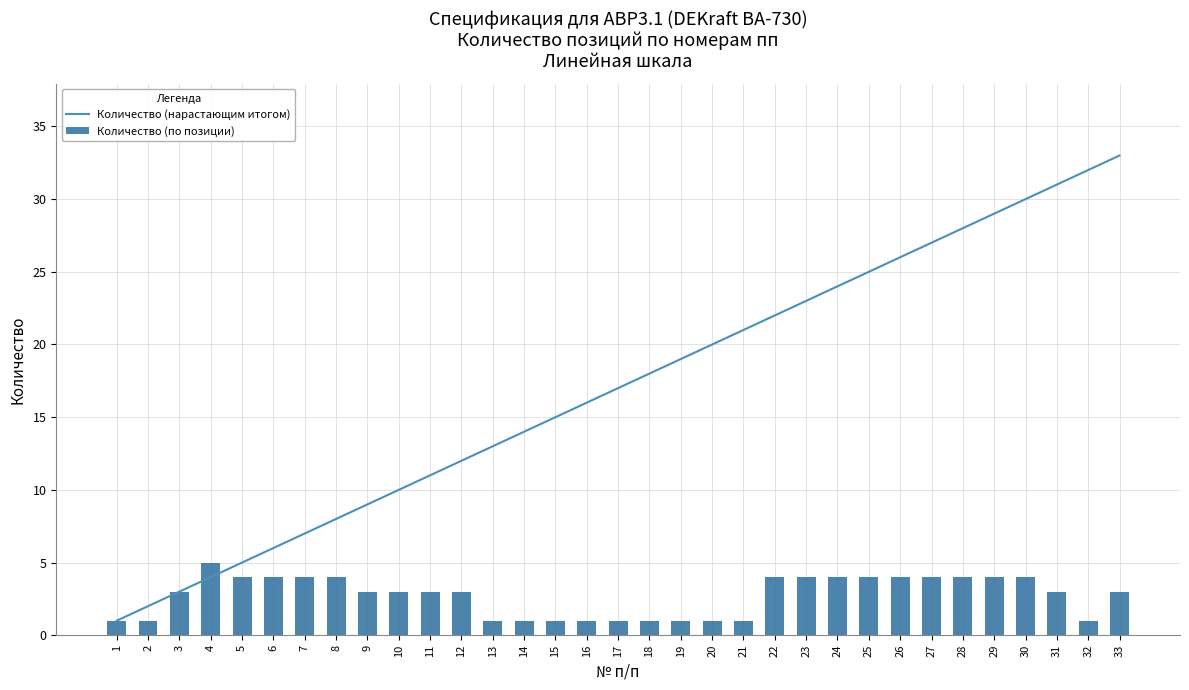

How many distinct data groups are displayed?

2